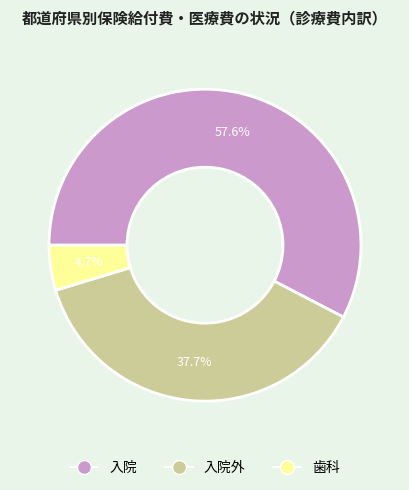

How many slices are in this pie chart?

3